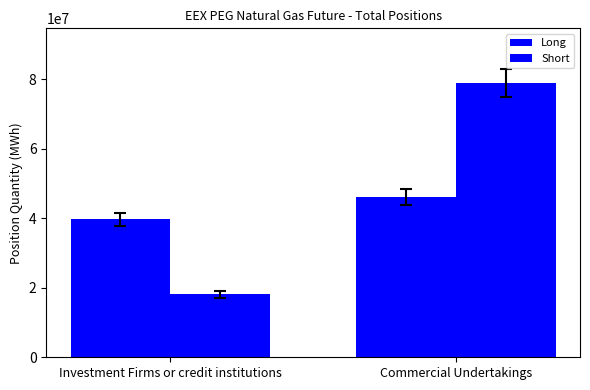

At how many categories does at least one series exceed 69784967?

1